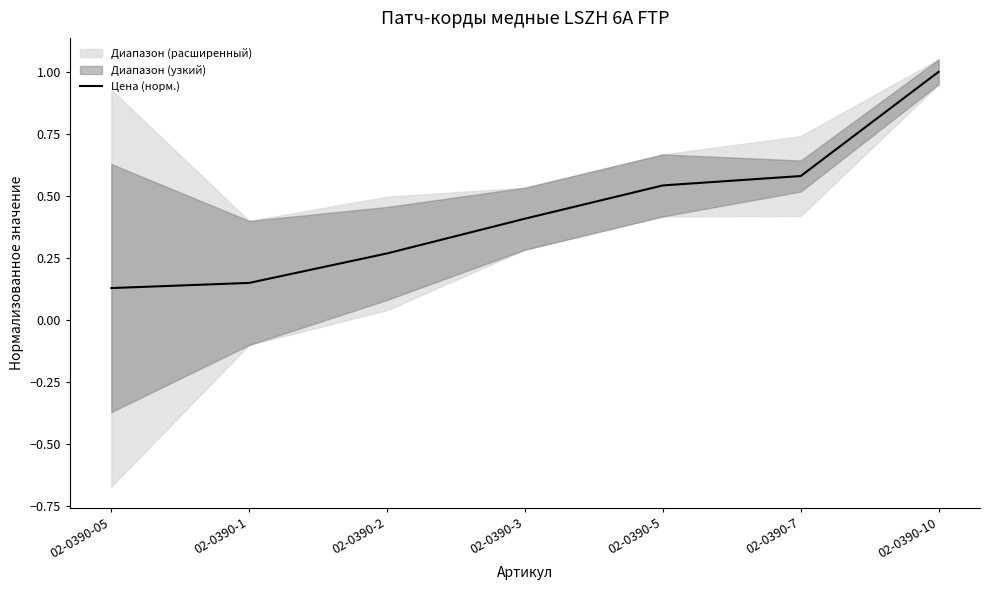

What is the label of the 1st point from the left?

02-0390-05